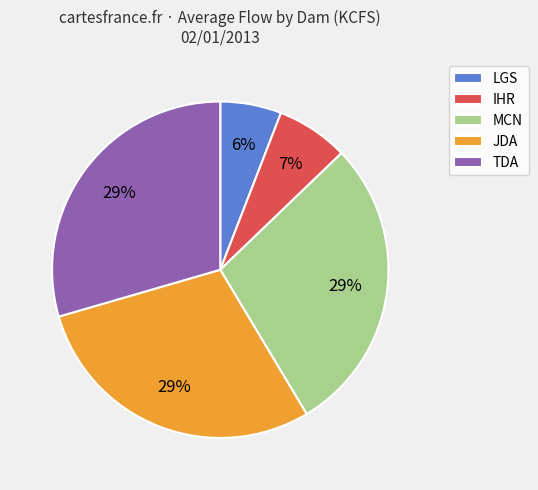

What percentage is the LGS slice, to the nearest percent?

6%